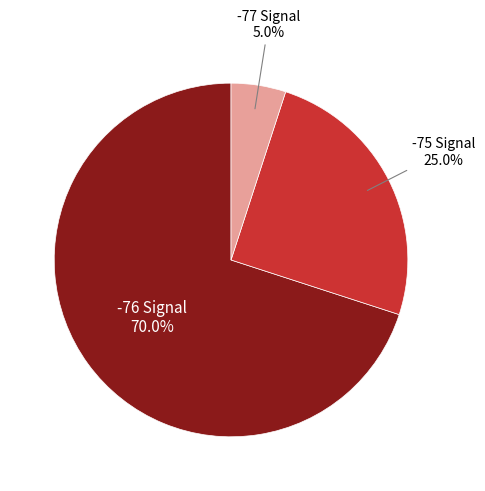

Is there a majority slice in this chart?

Yes